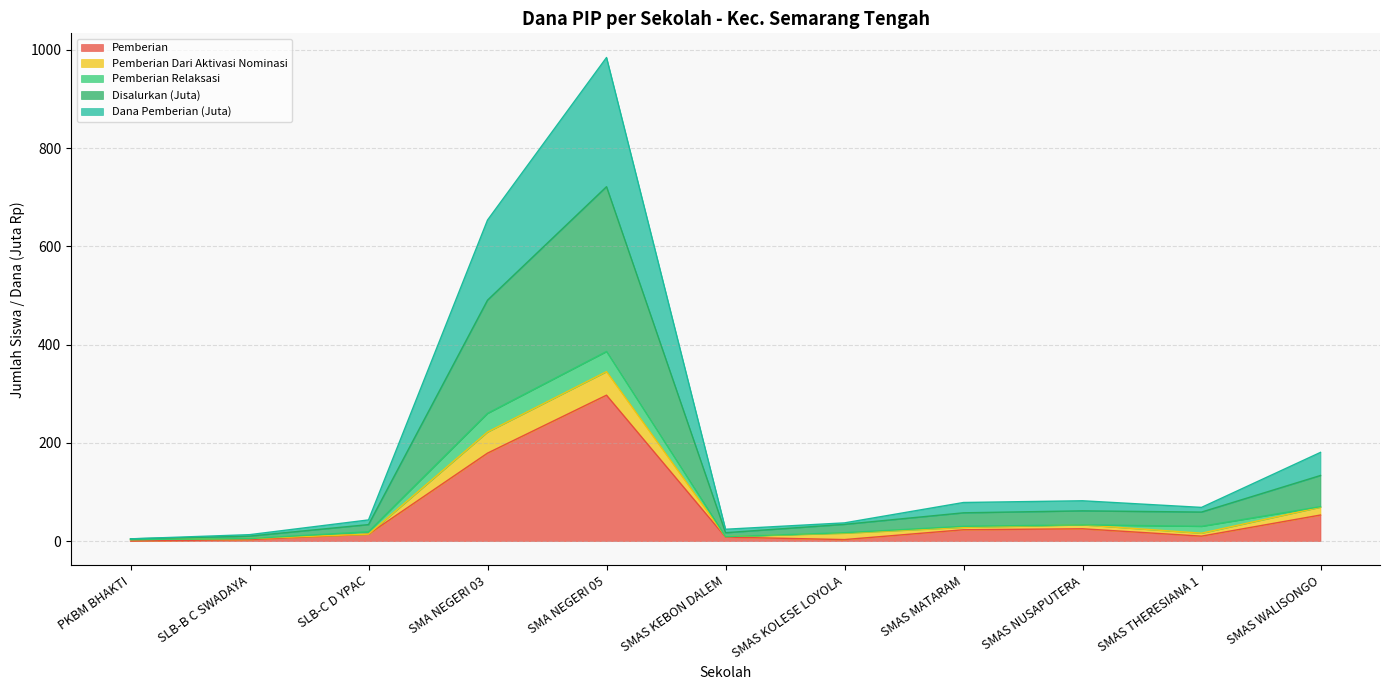

At which category is the sum across all series the highest?

SMA NEGERI 05